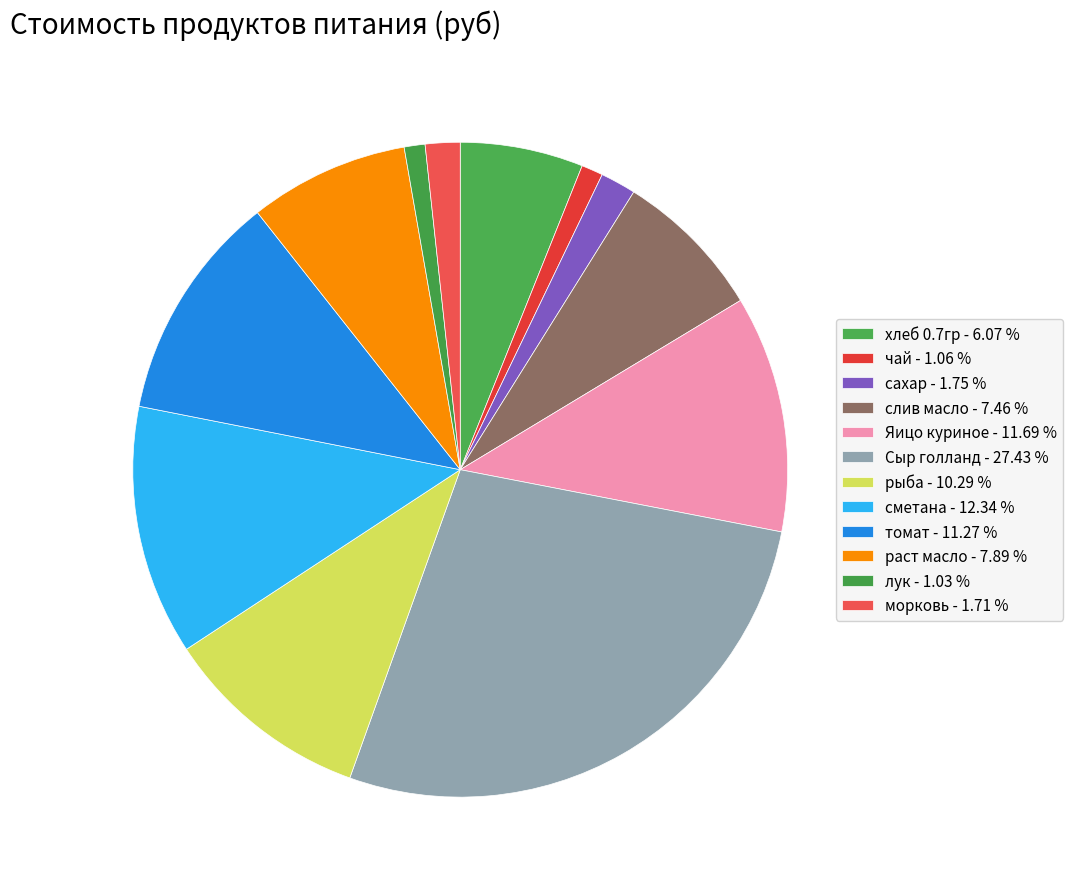

How many segments does this pie chart have?

12